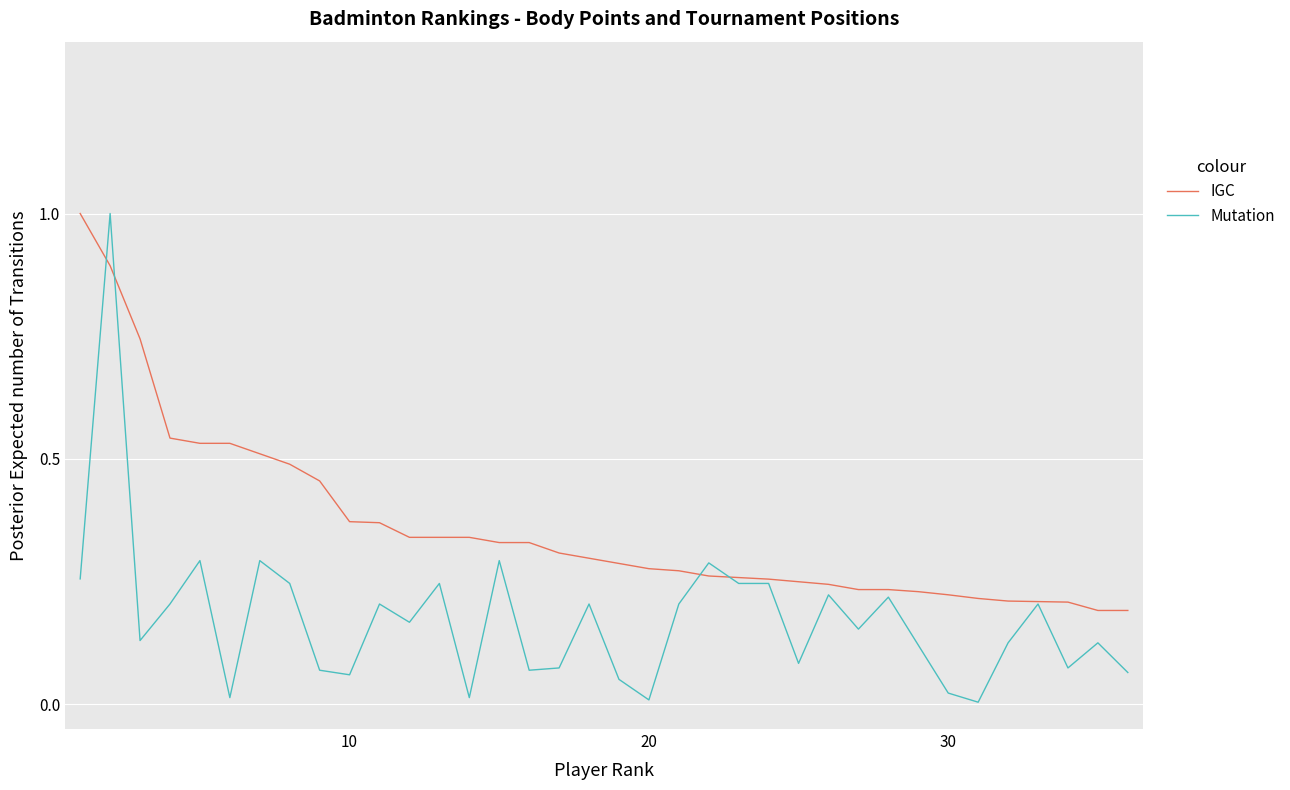

Which series has the largest total across all categories?

IGC